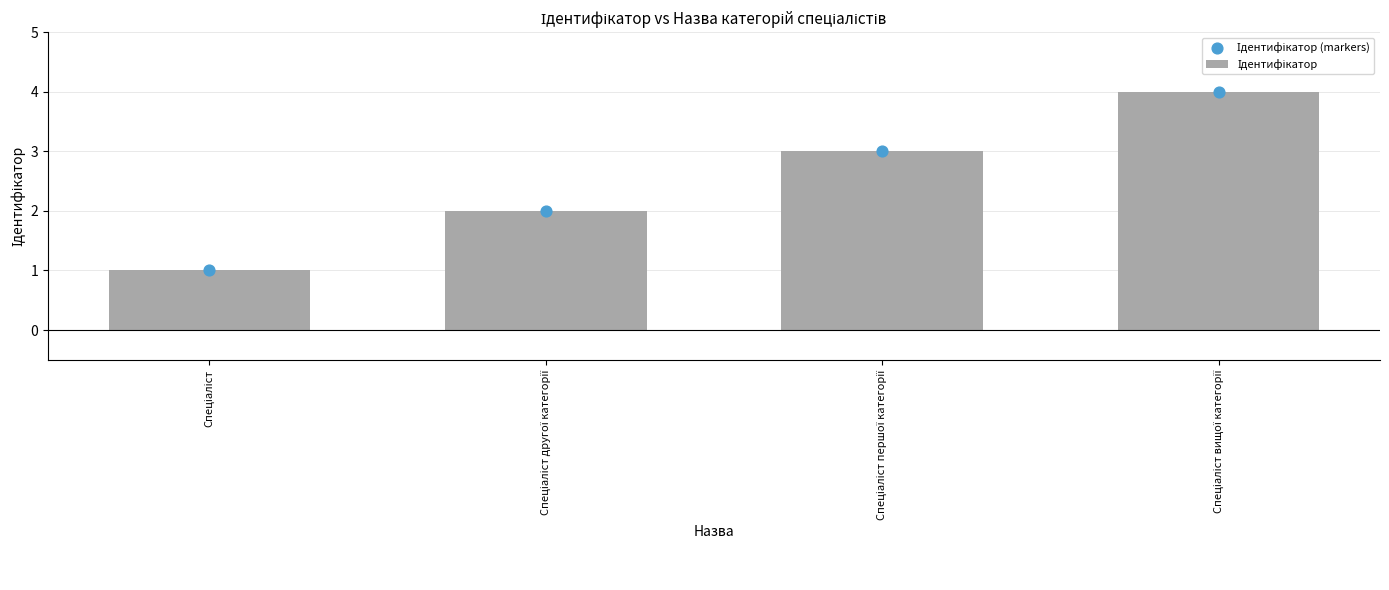

Which series has the widest spread of Y values?

Ідентифікатор